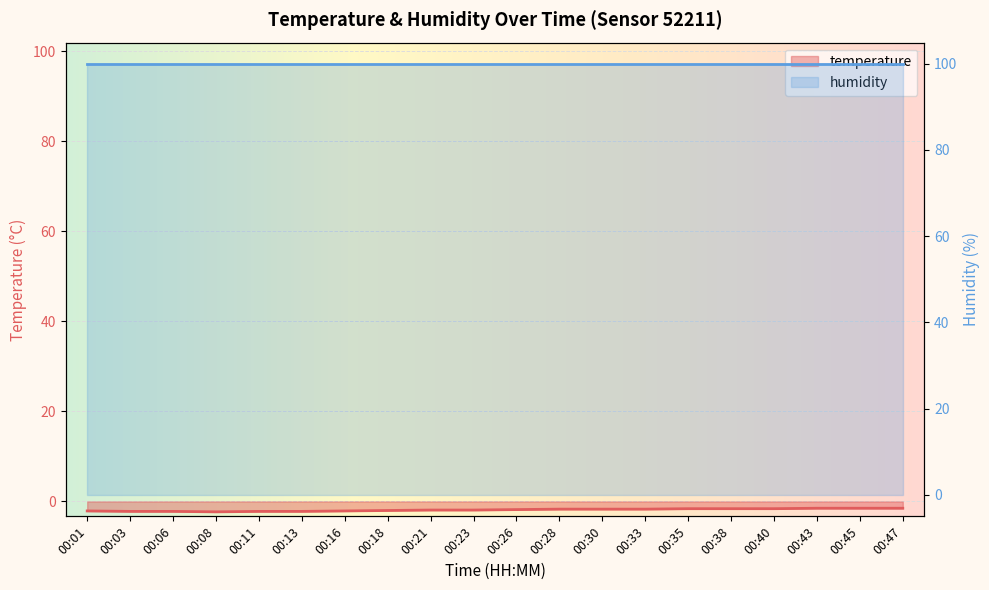

Rank the categories by value from highest to lowest.

00:43, 00:45, 00:47, 00:35, 00:38, 00:40, 00:28, 00:30, 00:33, 00:26, 00:21, 00:23, 00:18, 00:01, 00:16, 00:03, 00:06, 00:11, 00:13, 00:08